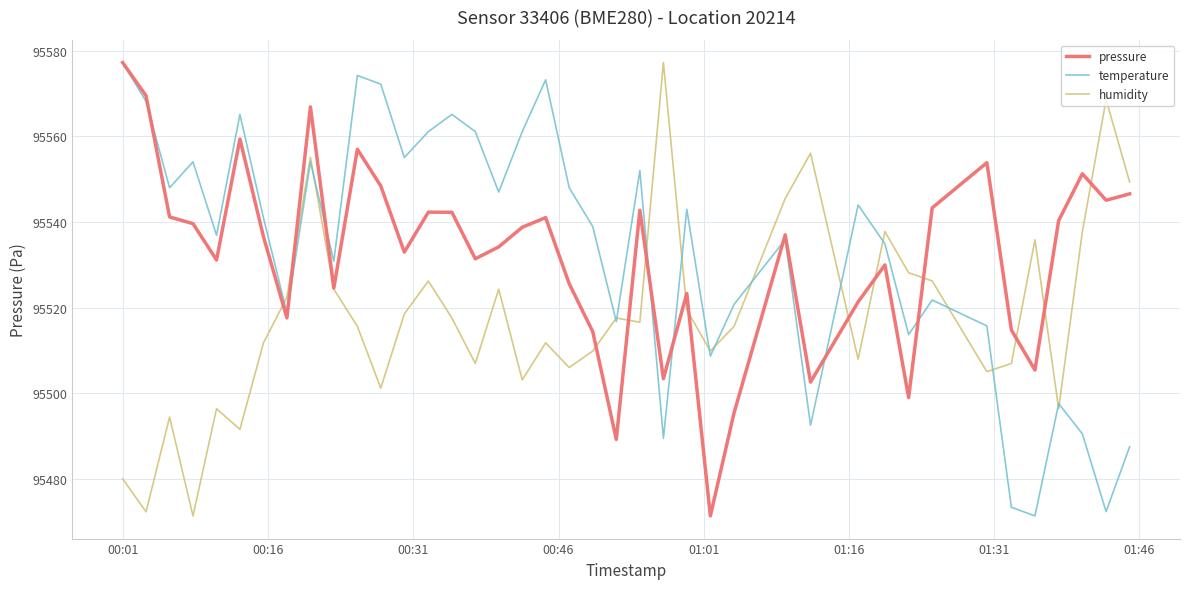

Count the number of categories in the chart.

40